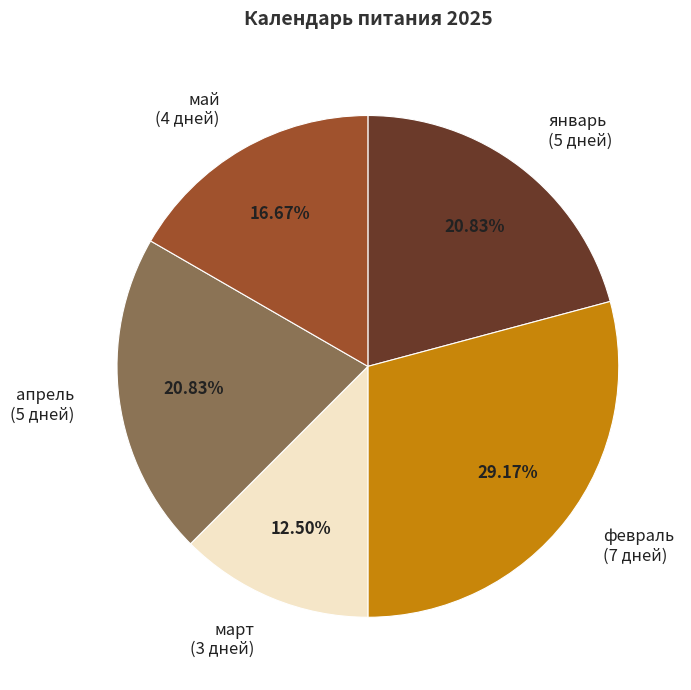

How many slices are in this pie chart?

5